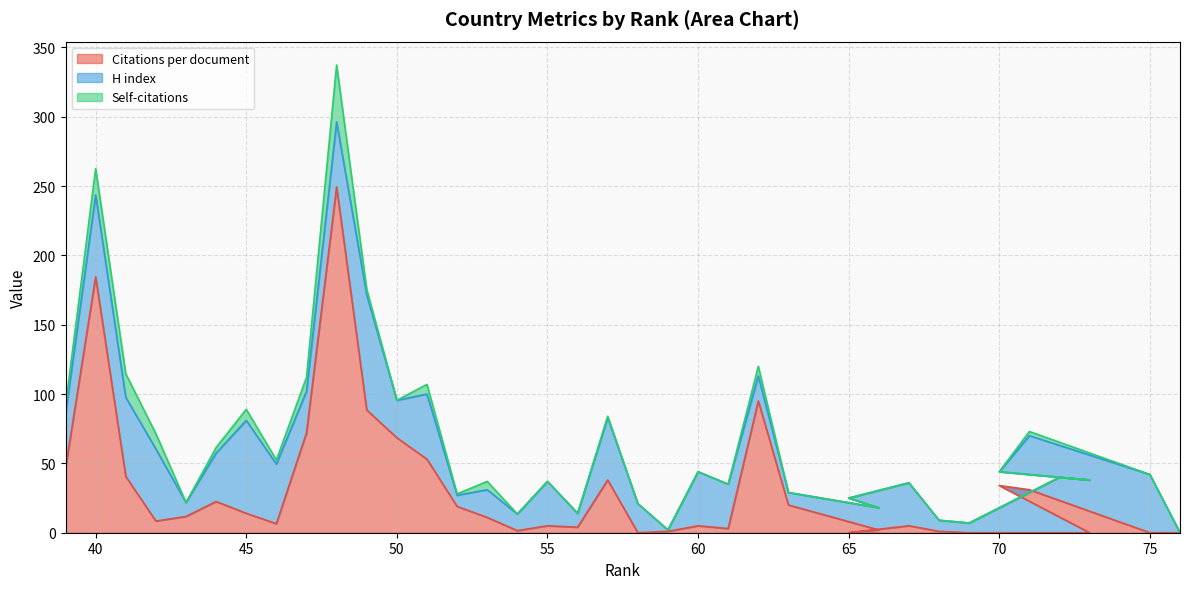

Which series has the largest total across all categories?

Citations per document